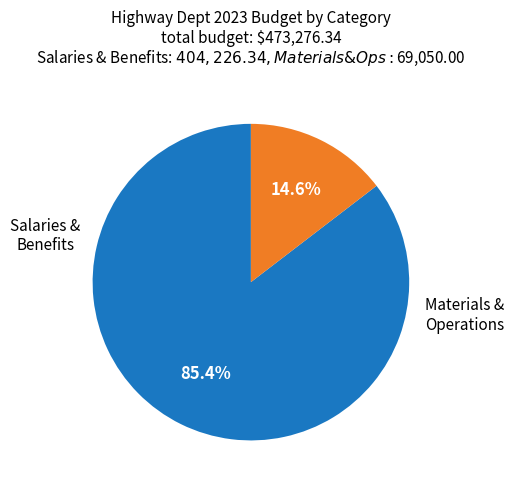

Is there a majority slice in this chart?

Yes